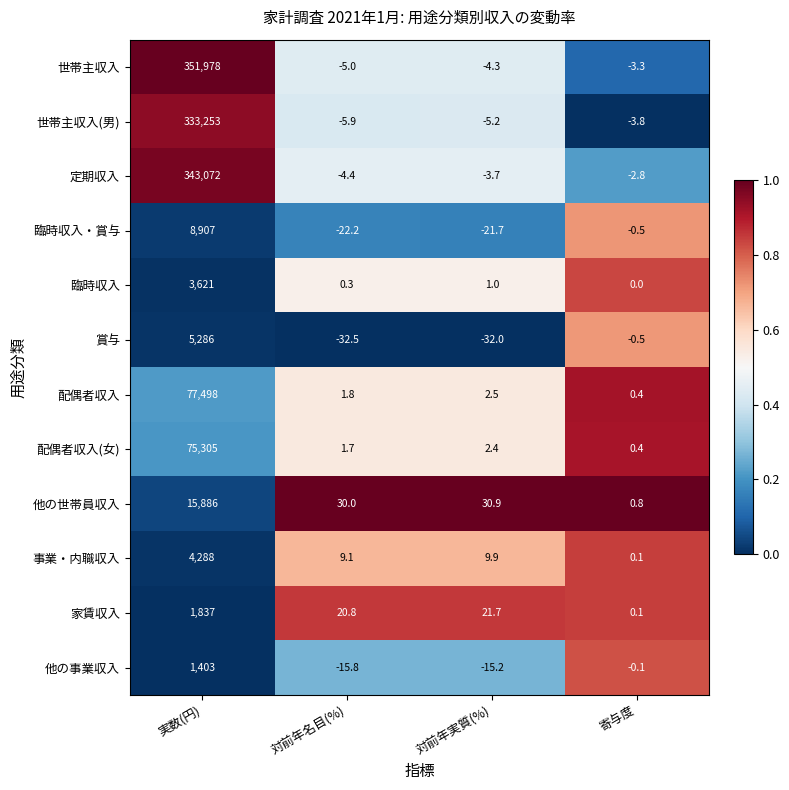

What is the difference between the highest and lowest values at 対前年名目(%)?

62.5